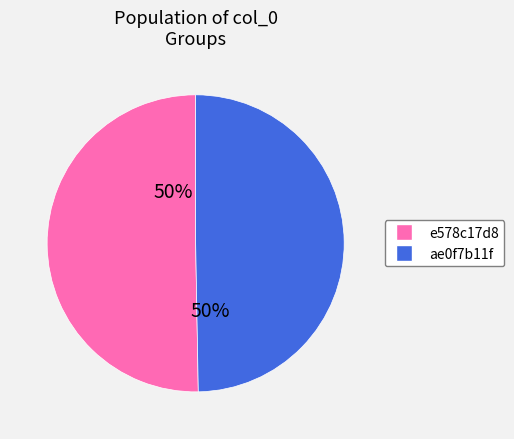

To the nearest percent, what is the combined percentage of e578c17d8 and ae0f7b11f?

100%